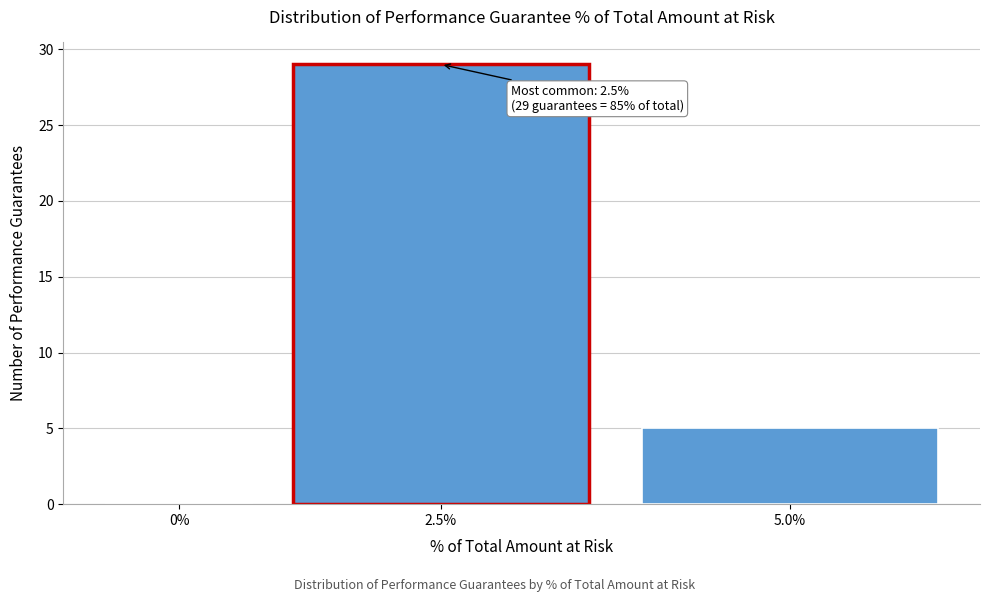

Reading right to left, transcribe all the data shown in this chart.

5.0%=5	2.5%=29	0%=0